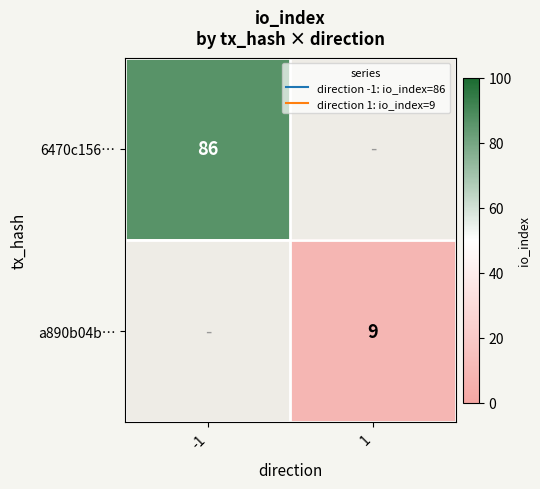

Is the value of a890b04b… at 1 greater than the value of 6470c156… at 1?

No